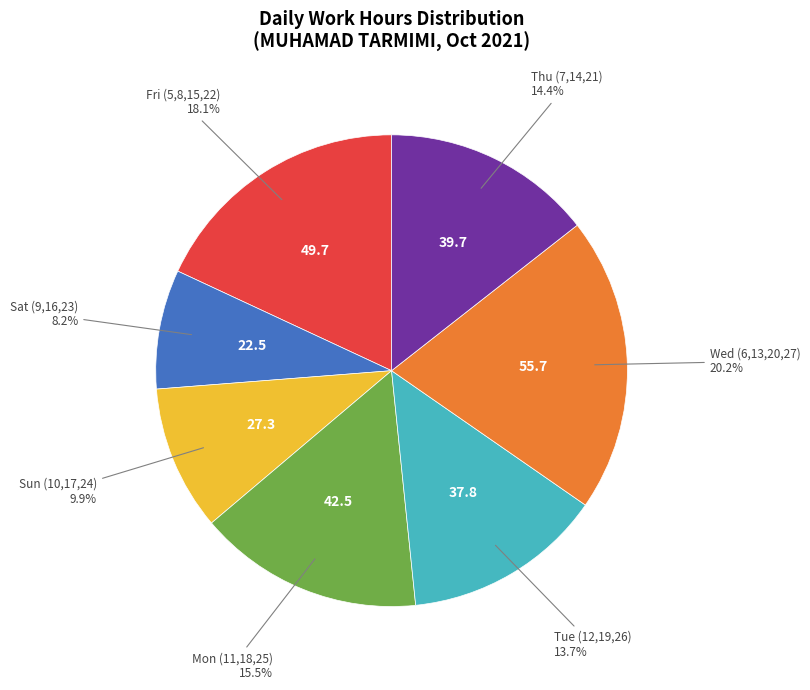

What is the largest slice in the pie chart?

Wed (6,13,20,27)